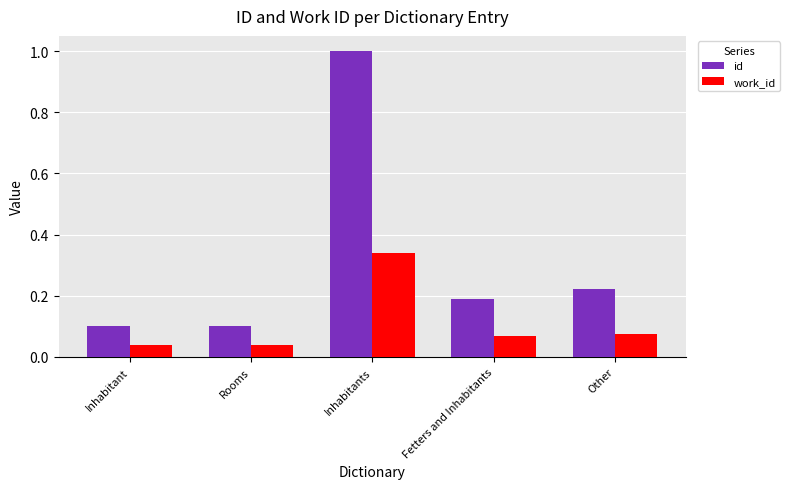

Which series changed the most between Inhabitants and Fetters and Inhabitants?

id